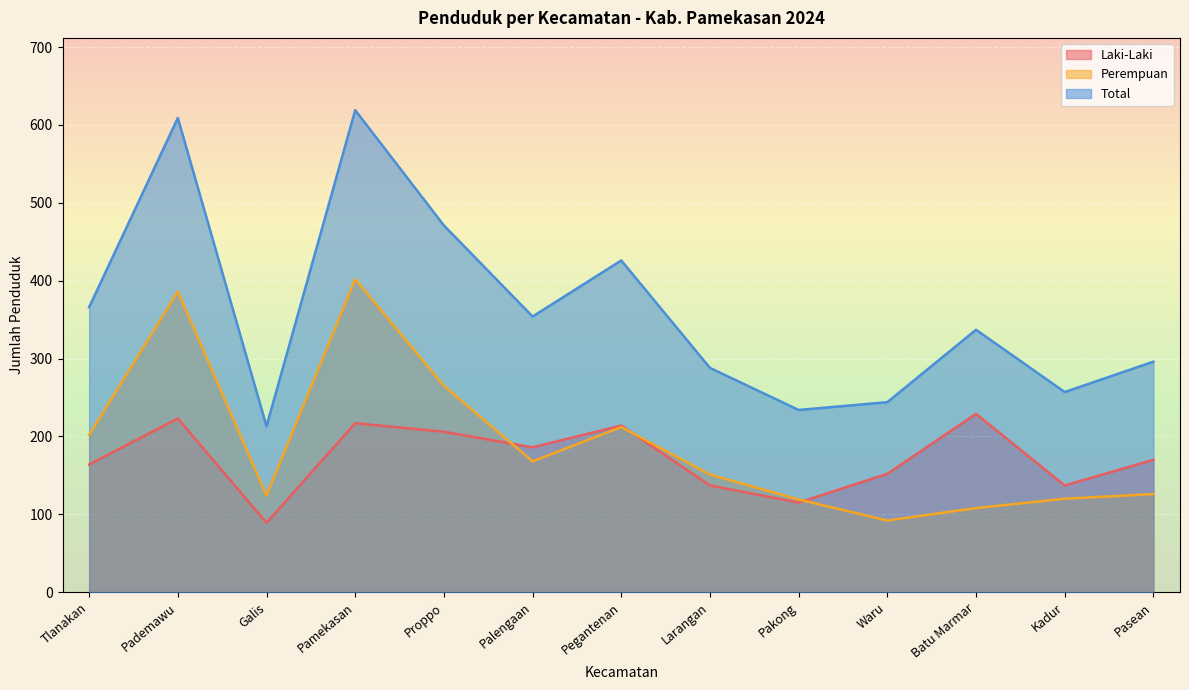

Reading right to left, transcribe all the data shown in this chart.

Laki-Laki: 170	137	229	152	115	137	214	186	206	217	89	223	164
Perempuan: 126	120	108	92	119	151	212	168	265	402	124	386	202
Total: 296	257	337	244	234	288	426	354	471	619	213	609	366